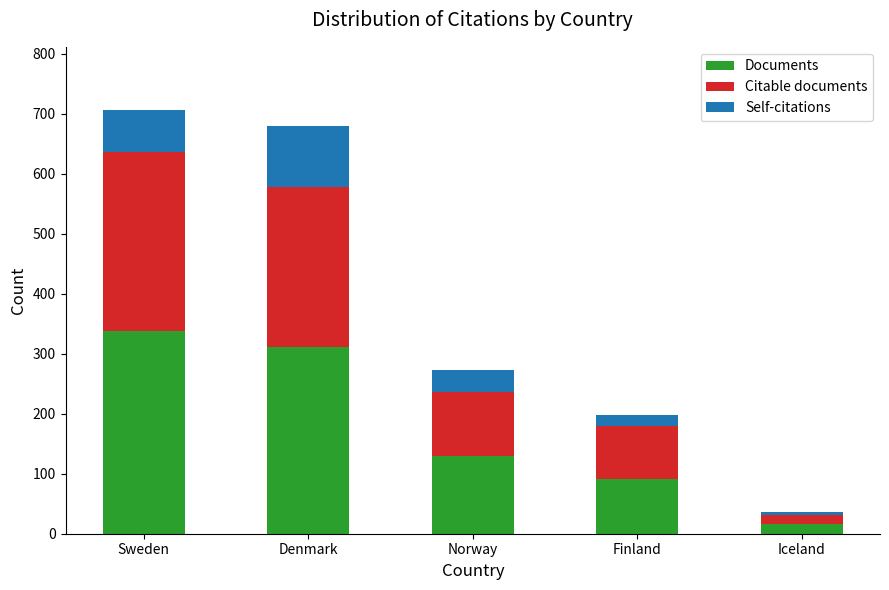

What is the difference between the Documents values at Norway and Finland?

38